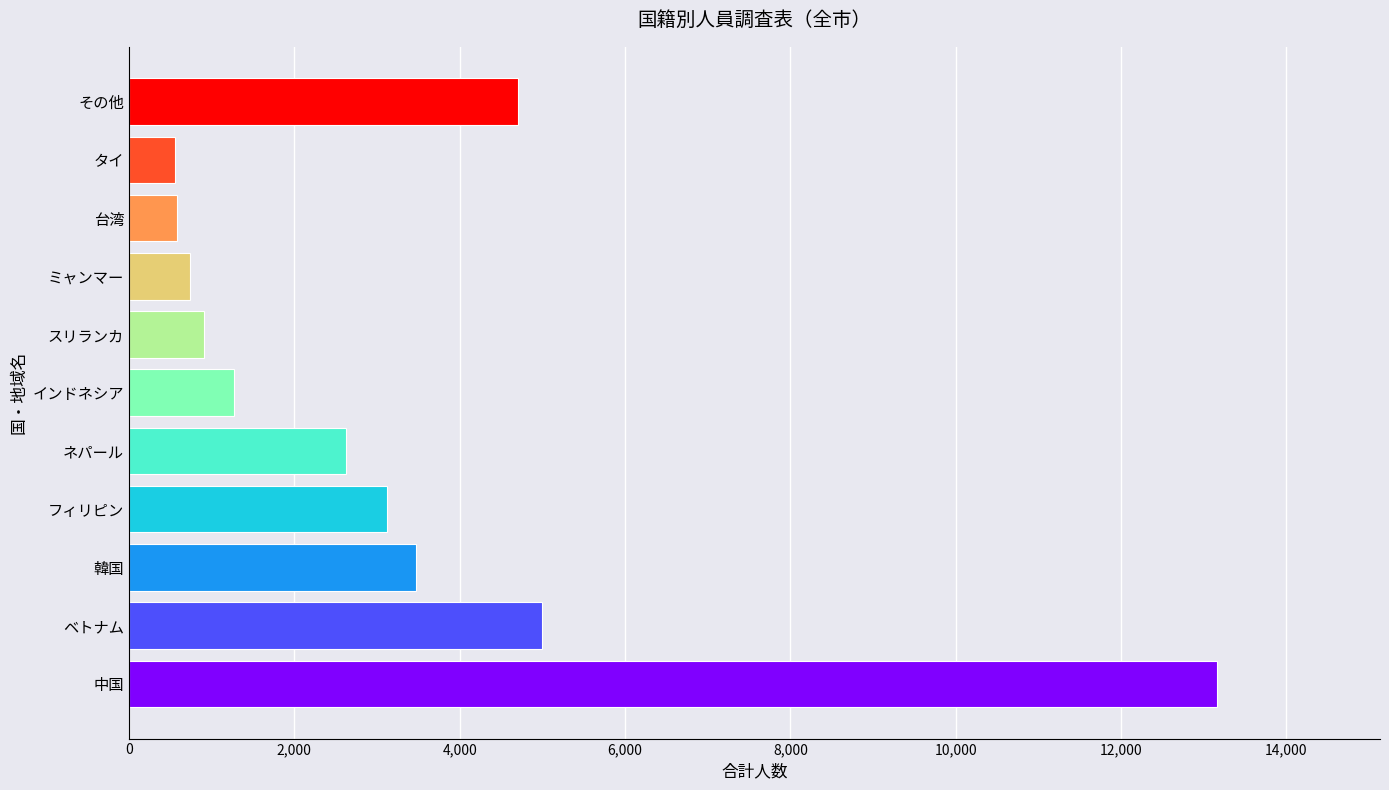

What is the difference between the second highest and minimum values?

4439